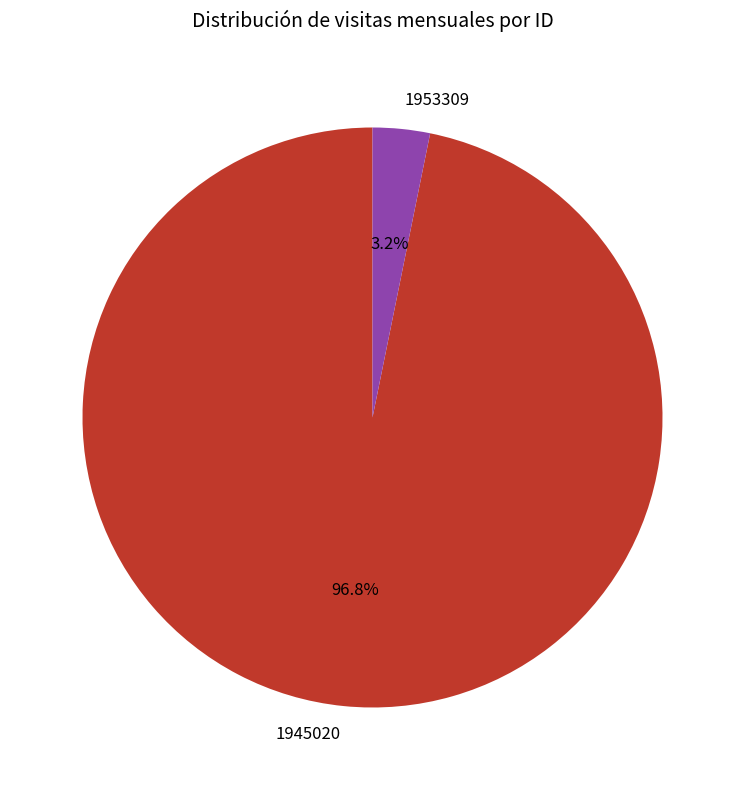

The 1953309 slice represents 3% of the pie. True or false?

True